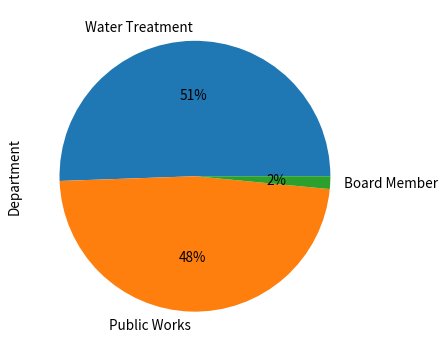

To the nearest percent, what is the difference between the Public Works and Board Member slice percentages?

46%